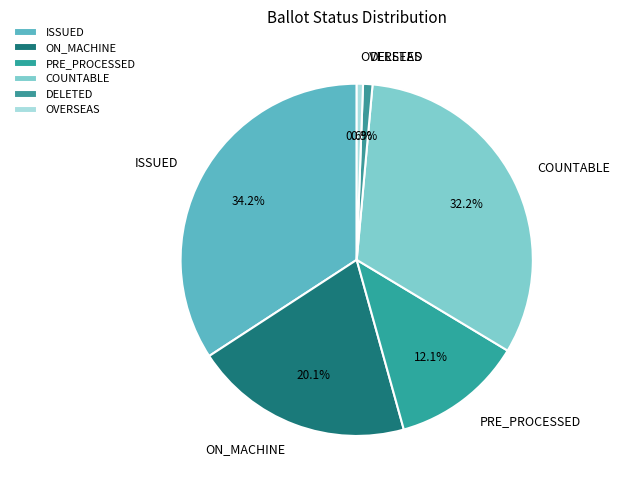

What is the total percentage of OVERSEAS and ISSUED?

34.8%